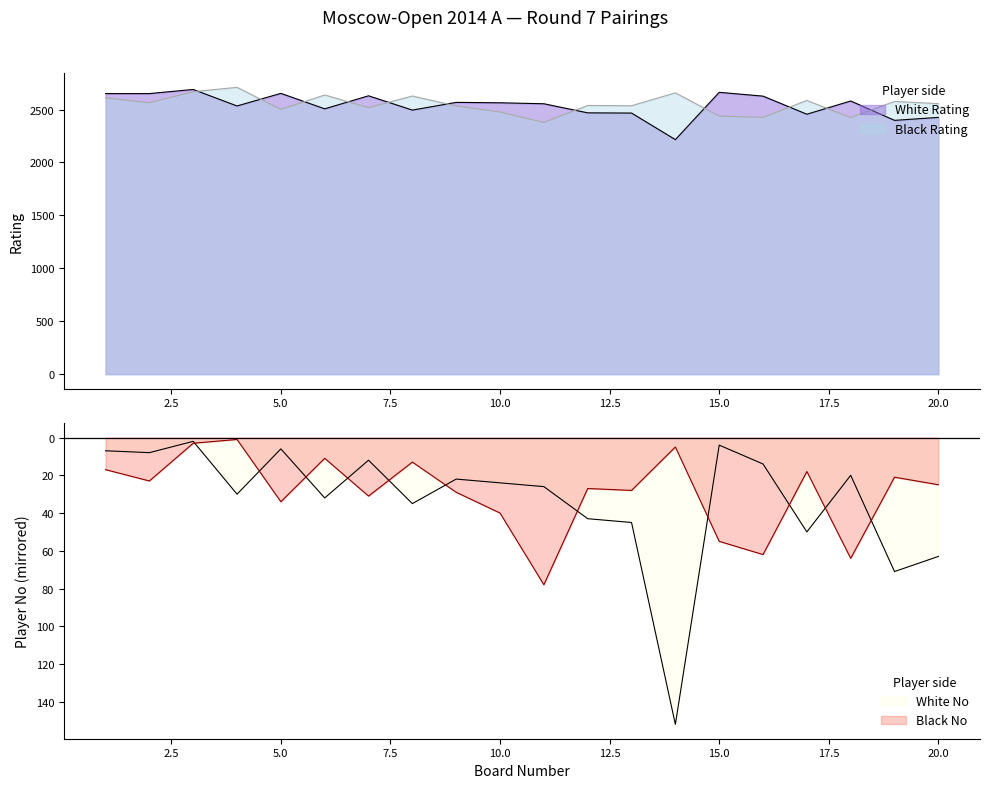

True or false: Black Rating has a value of 3705 at 12.

False